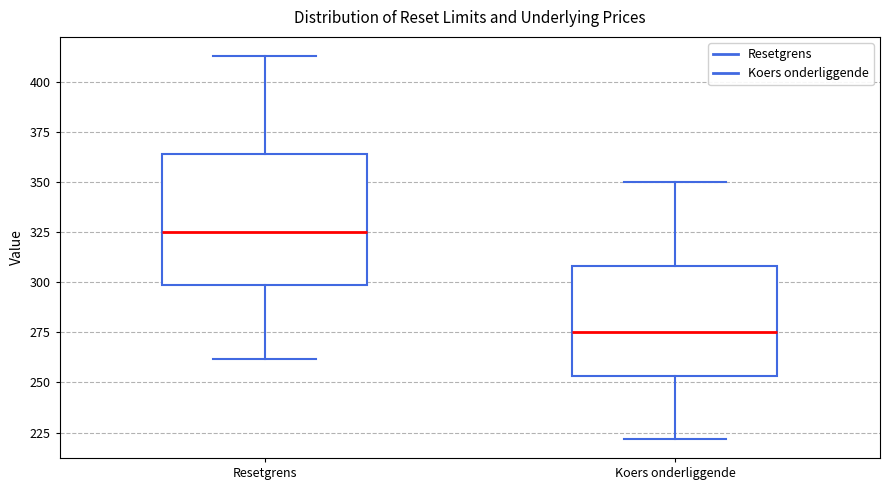

Comparing the boxes themselves (not the whiskers), which one is the tallest?

Resetgrens